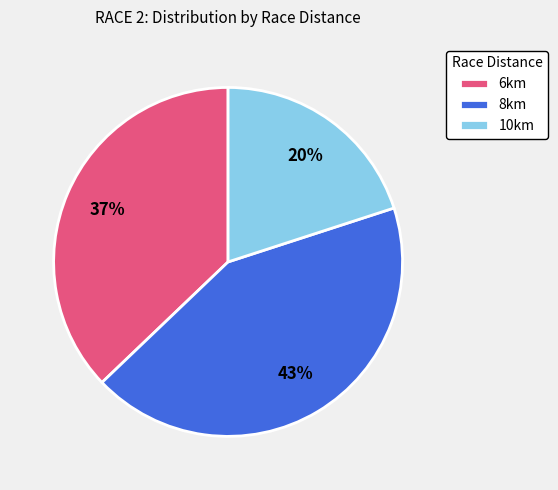

Do 8km and 10km together represent more than half of the pie?

Yes